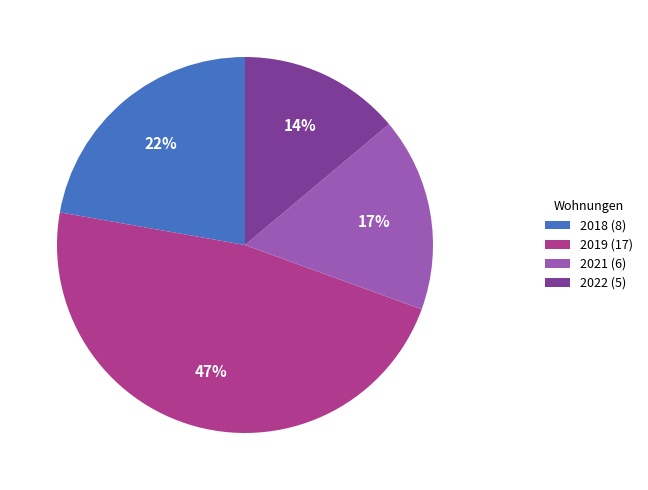

To the nearest percent, what is the average slice percentage?

25%